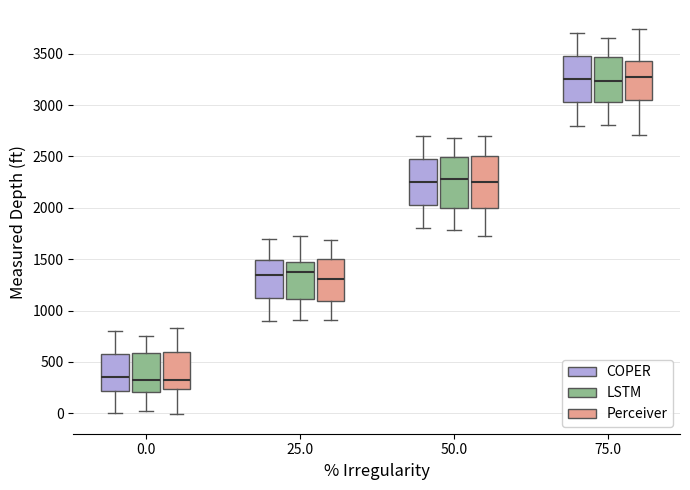

Where is the lower edge of the box for 75.0 (COPER) on the y-axis? The values are not printed on the chart, so give them approximately, as read against the axis.

3050